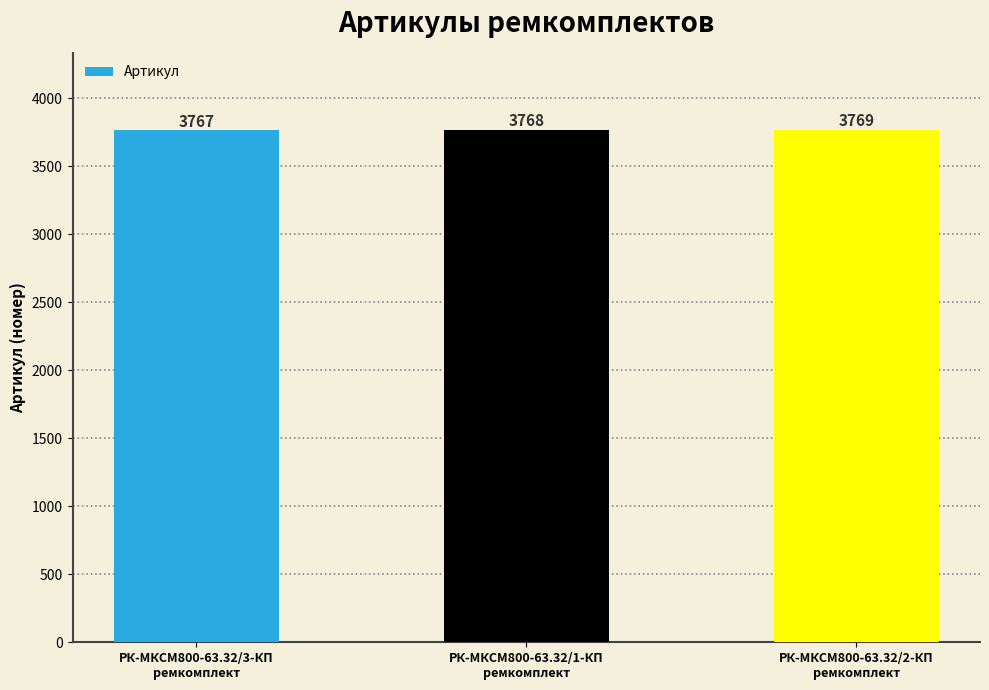

What is the sum of all values?

11304